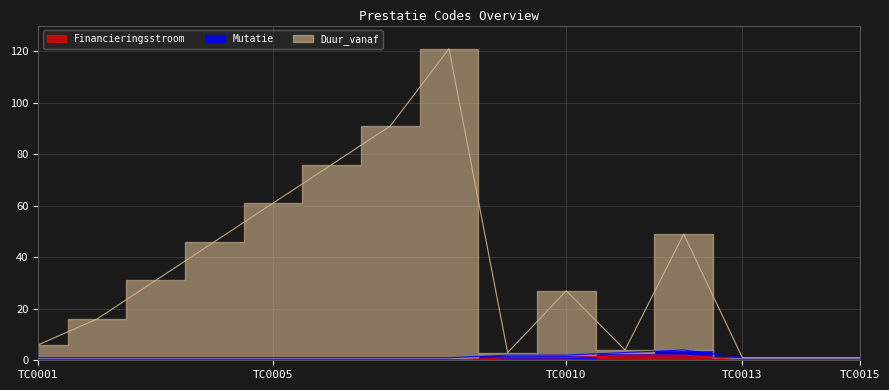

True or false: Duur_vanaf has a value of 49 at TC0012.

True